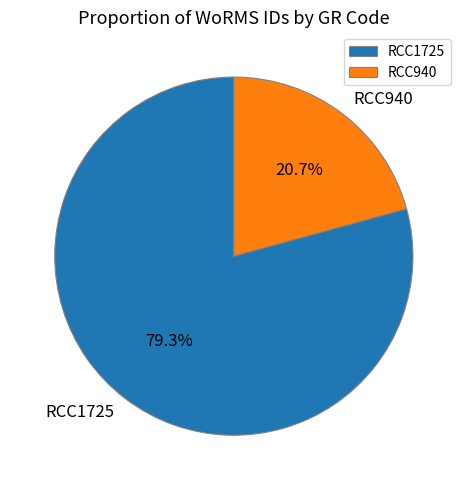

Which slice represents more than half of the pie?

RCC1725